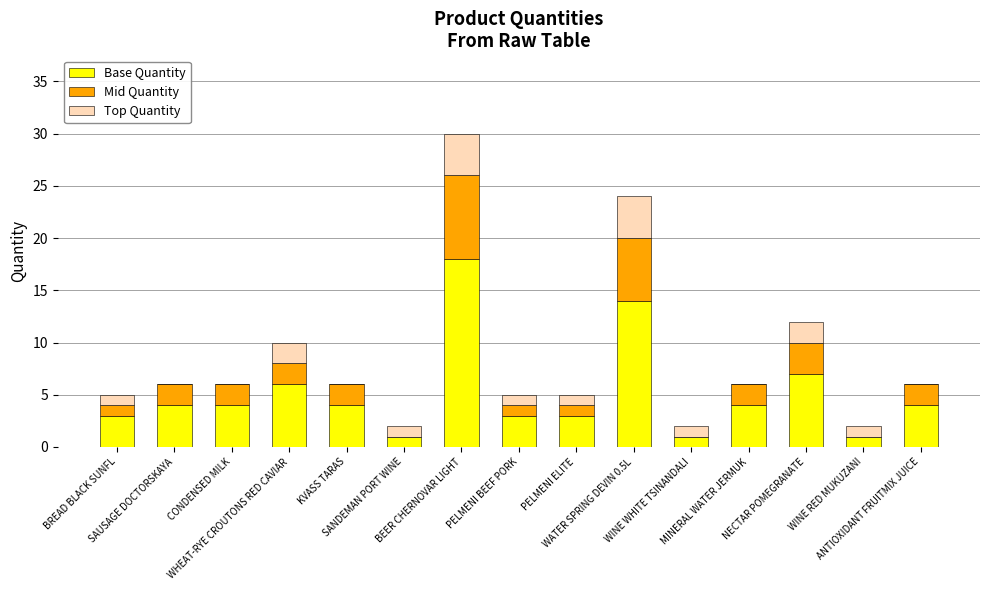

What is the maximum value for Base Quantity?

18